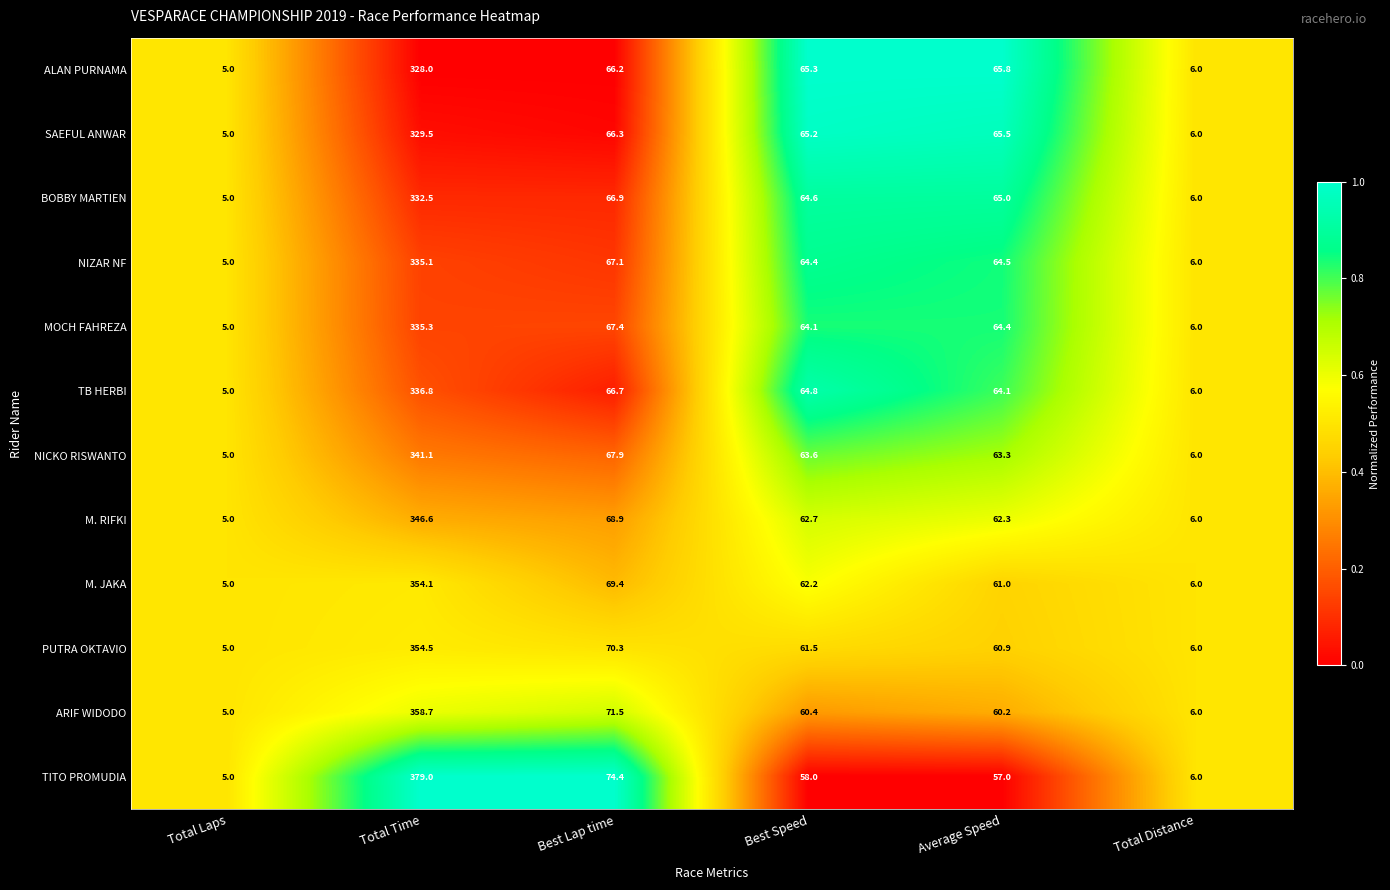

What is the sum of the TITO PROMUDIA values at Best Speed and Best Lap time?

132.4